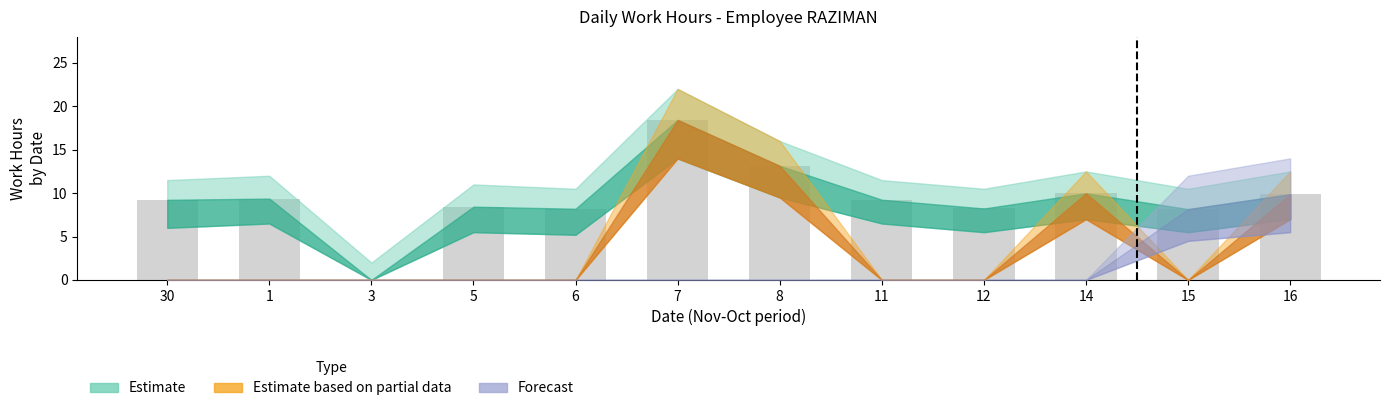

What is the approximate value at 1?

9.4